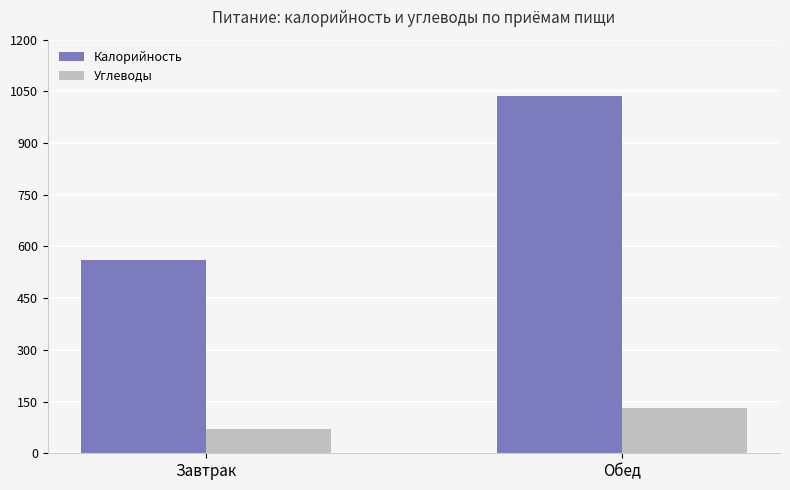

Between Завтрак and Обед, which series saw the biggest shift?

Калорийность